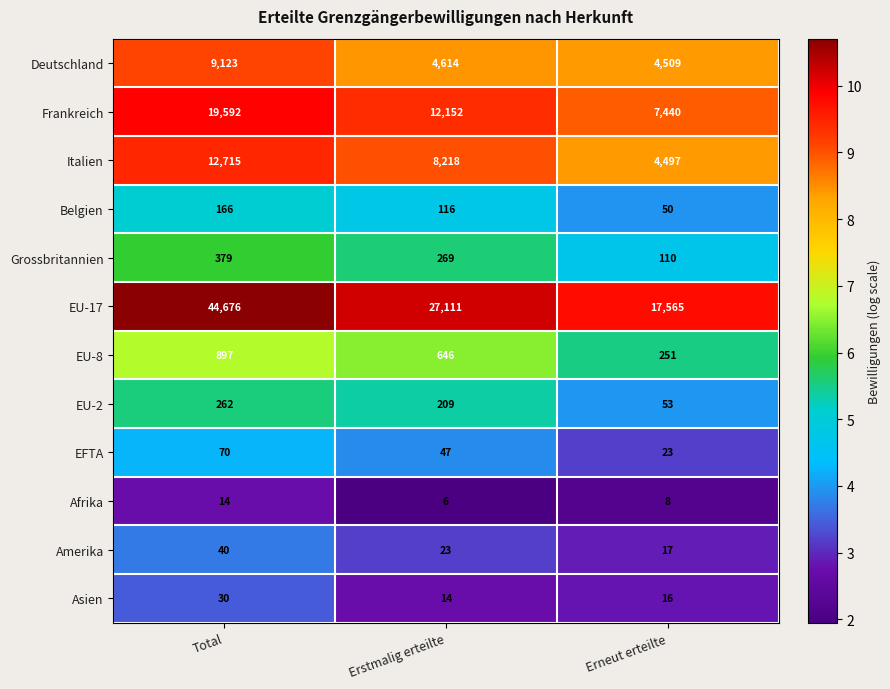

What is the difference between the highest and lowest values at Erneut erteilte?

17557